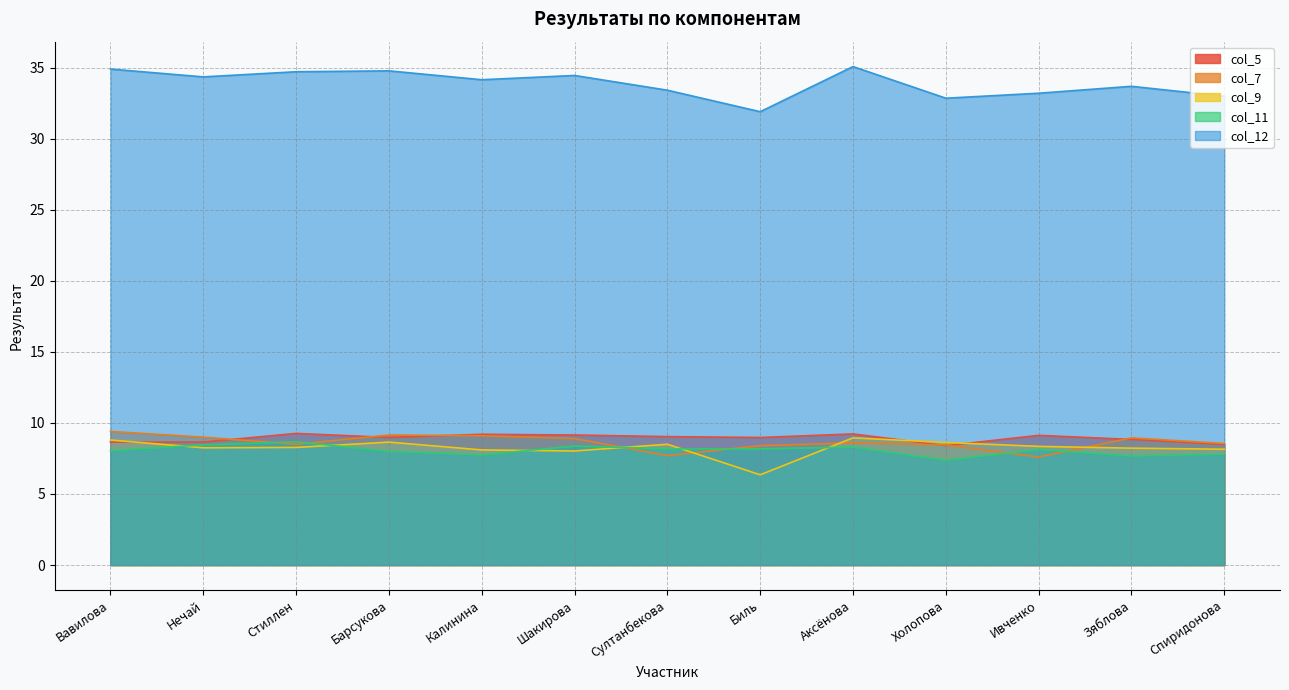

How many lines are shown in the chart?

5